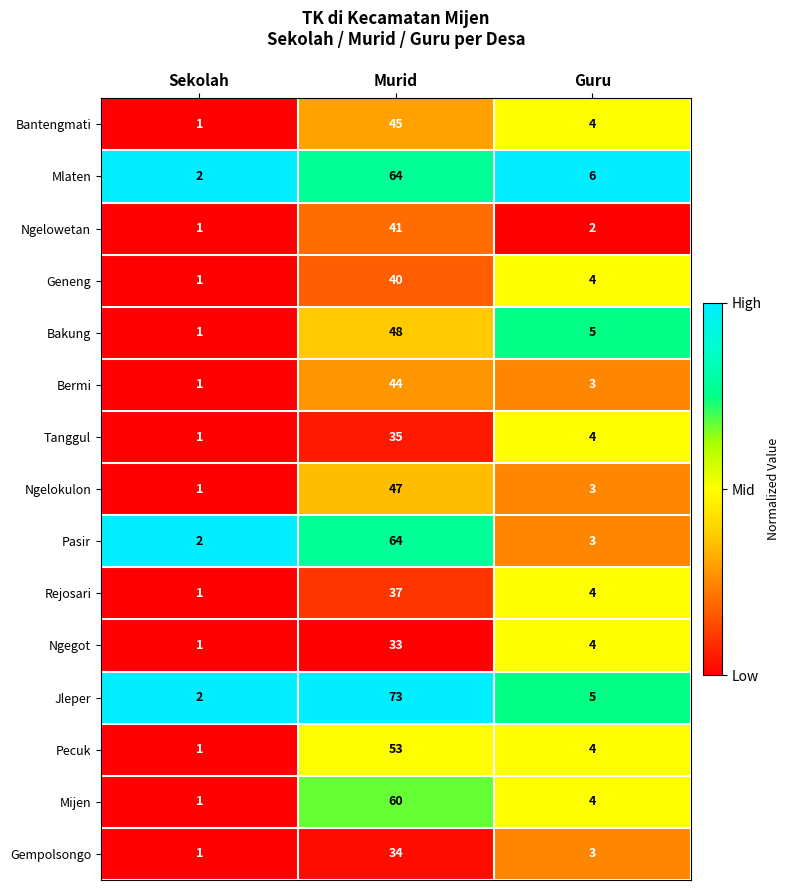

Which series has the largest range (max minus min)?

Jleper